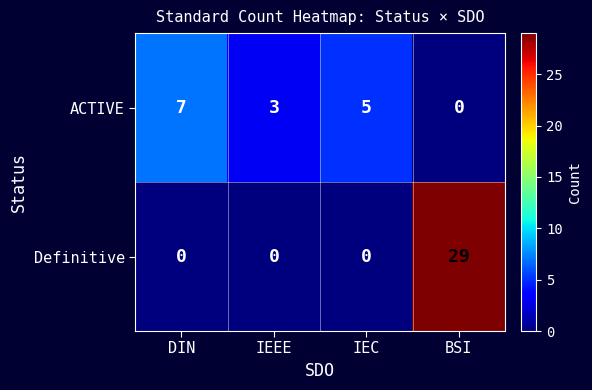

Reading right to left, what are all the values shown in this chart?

ACTIVE: 0	5	3	7
Definitive: 29	0	0	0